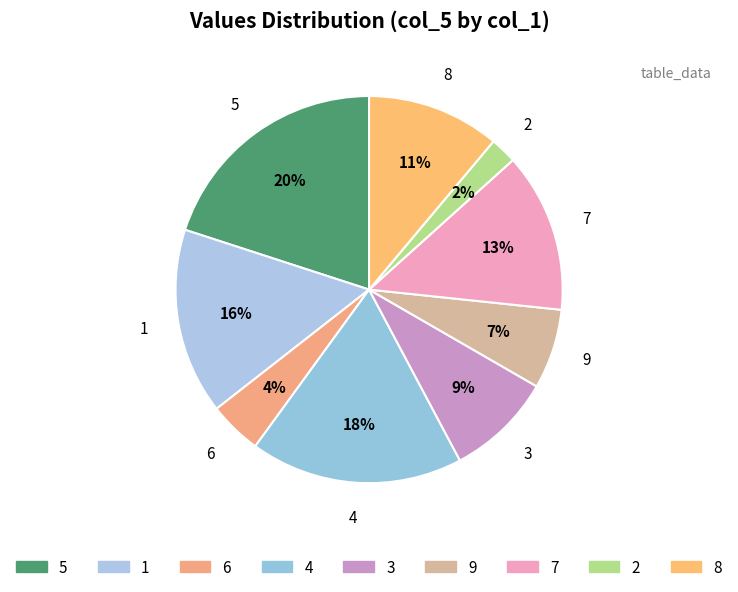

How many slices are in this pie chart?

9